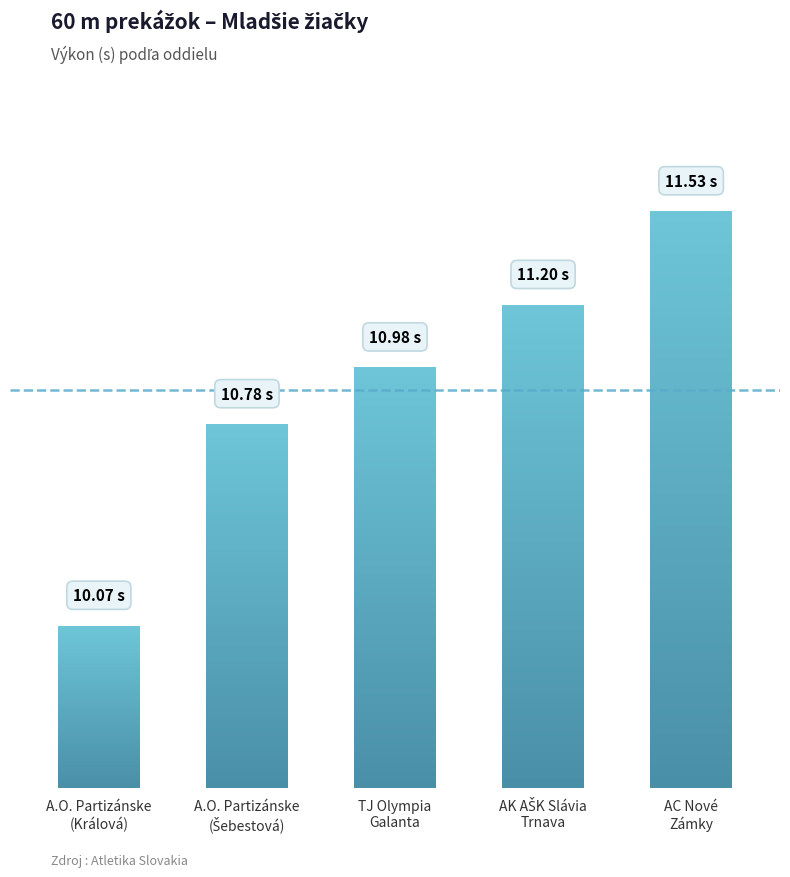

What position from the right is A.O. Partizánske
(Šebestová)?

4